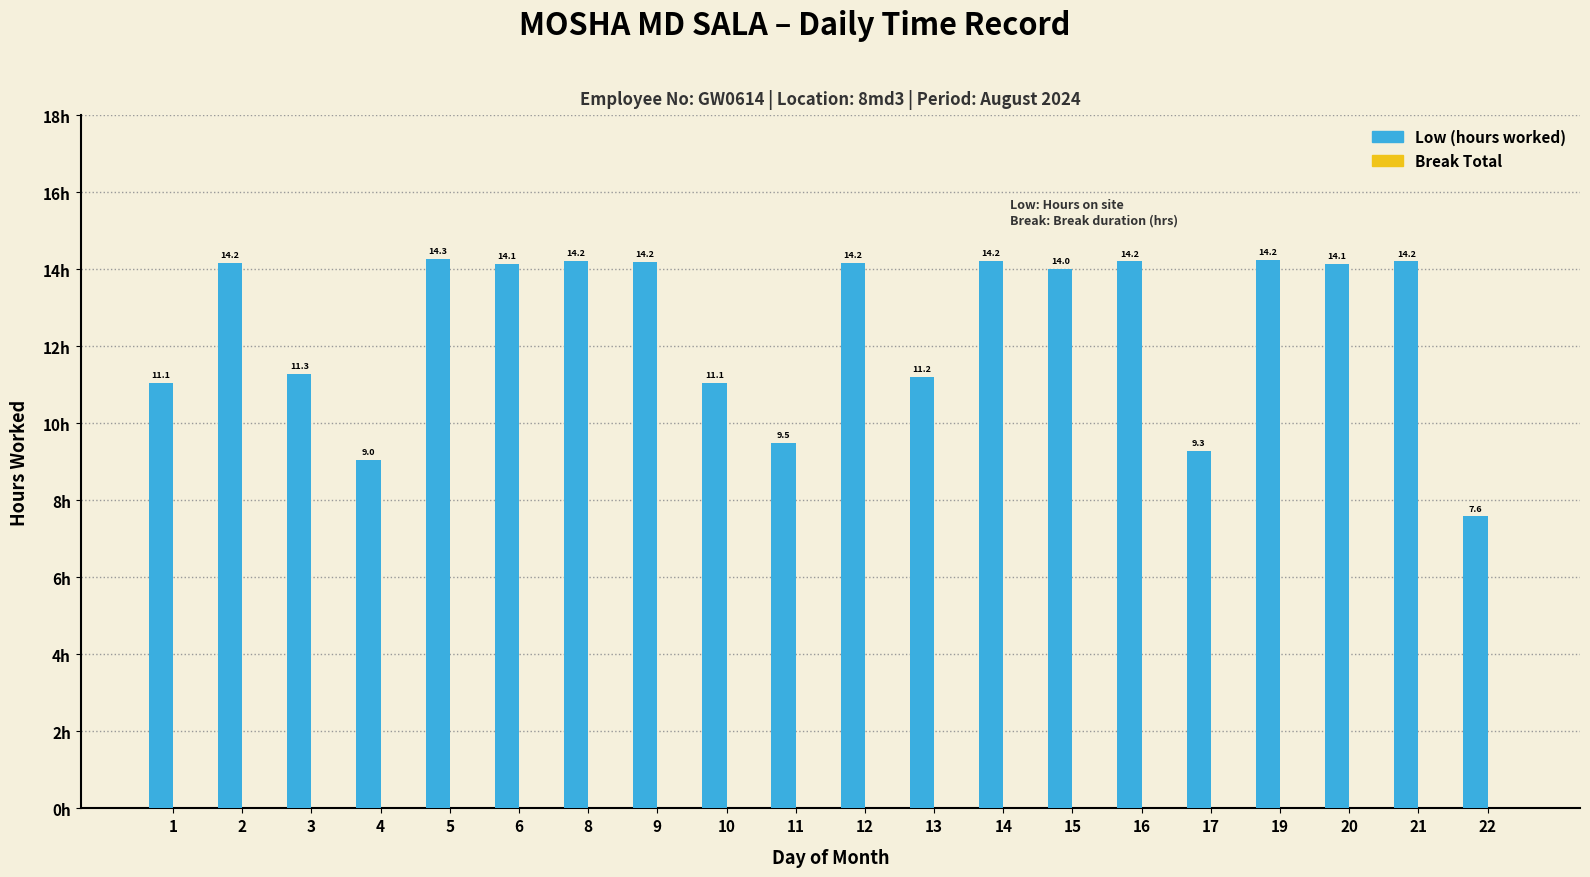

Where is the data nearest to the value 10?

11